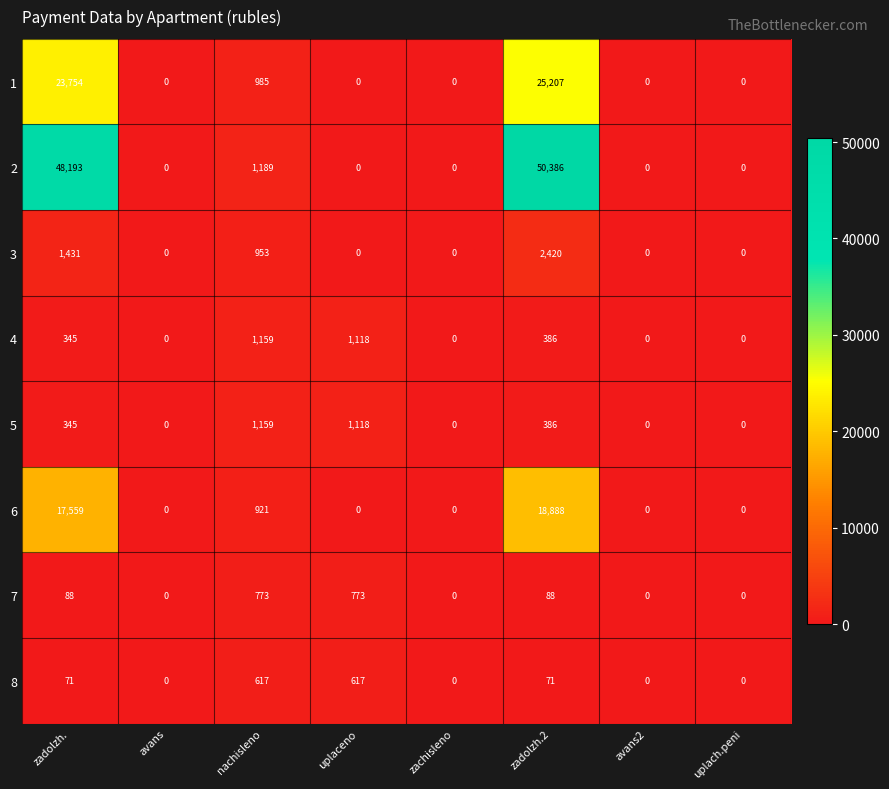

What is the sum of the 8 values at zachisleno and uplaceno?

617